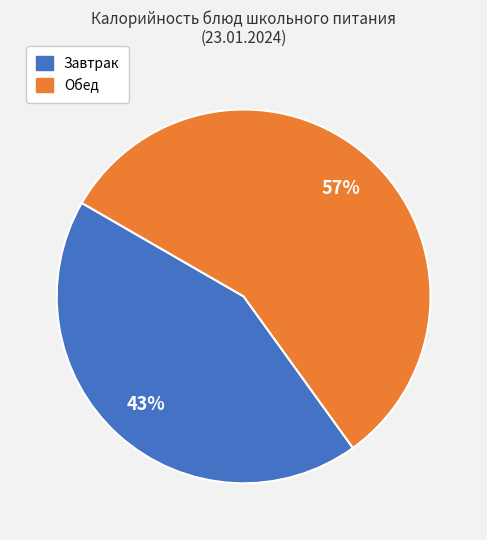

To the nearest percent, what is the average slice percentage?

50%